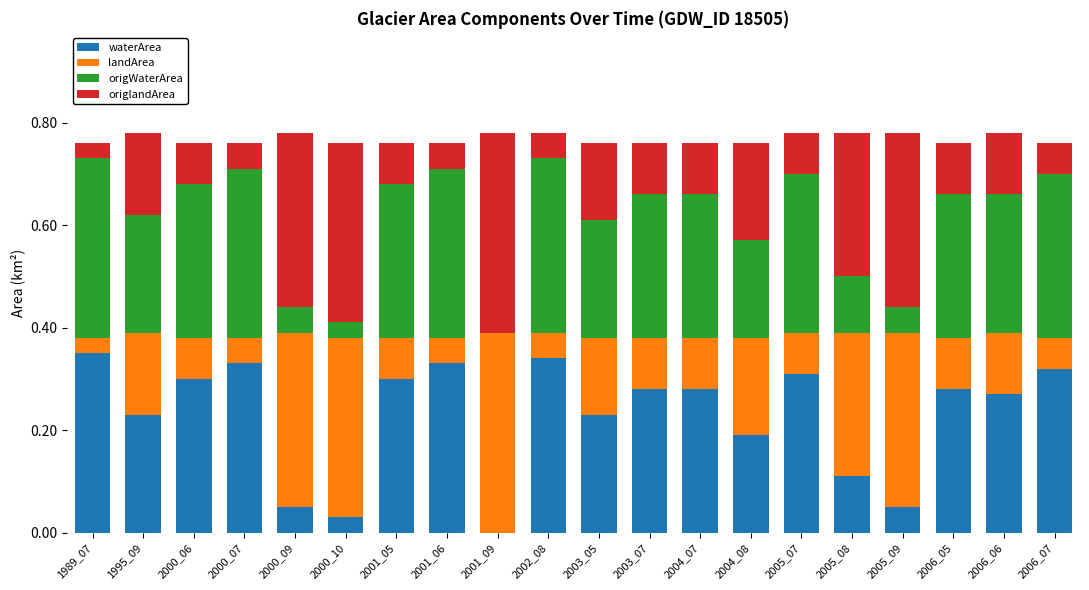

How many series are shown in this chart?

4